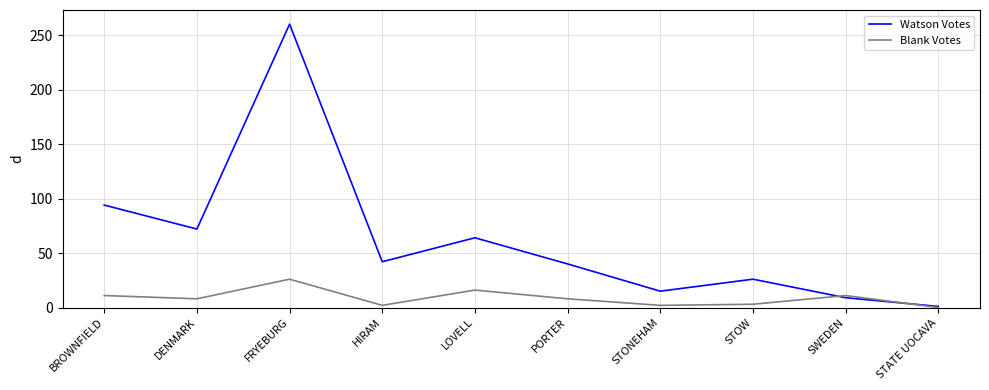

Between which two adjacent categories do Watson Votes and Blank Votes first intersect?

STOW and SWEDEN